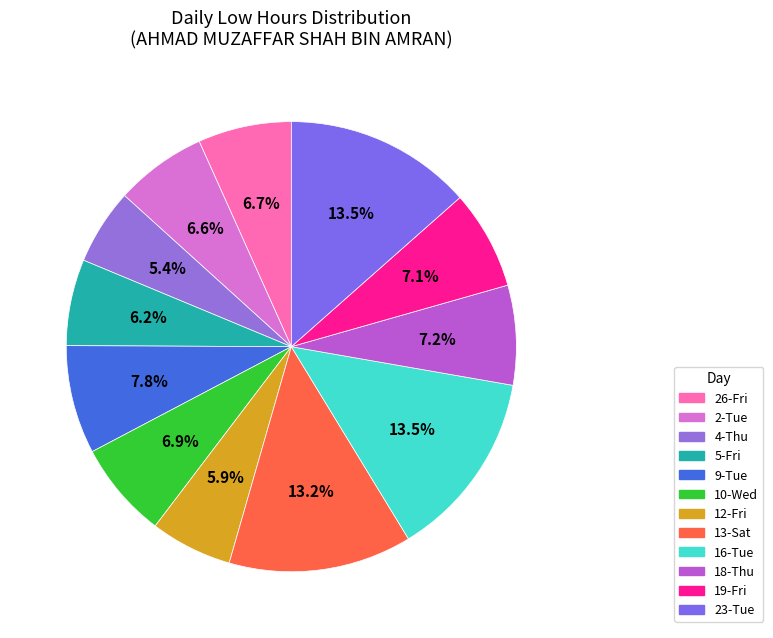

How many segments does this pie chart have?

12